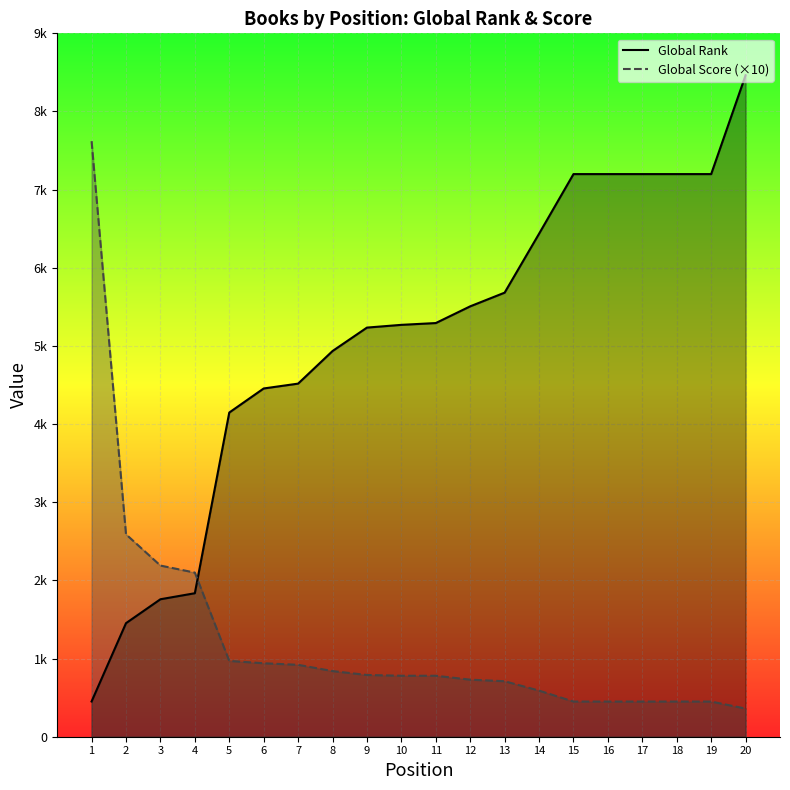

Read the Global Rank value at 5.

4148